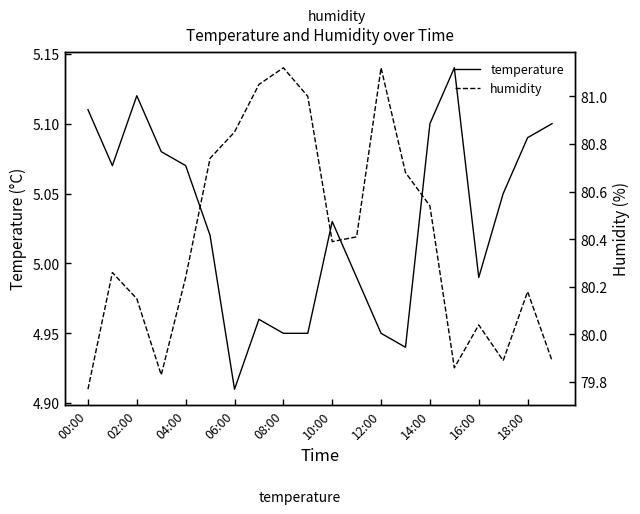

At which label does humidity reach its minimum?

00:00